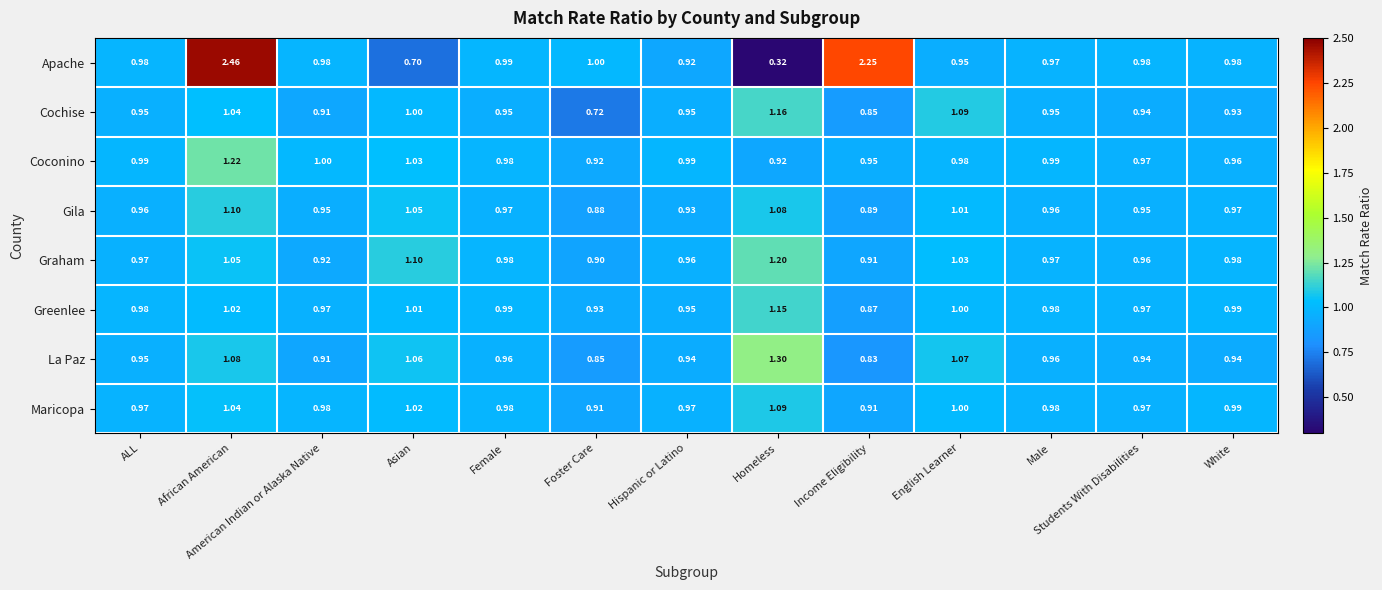

Which series has the largest total across all categories?

Apache